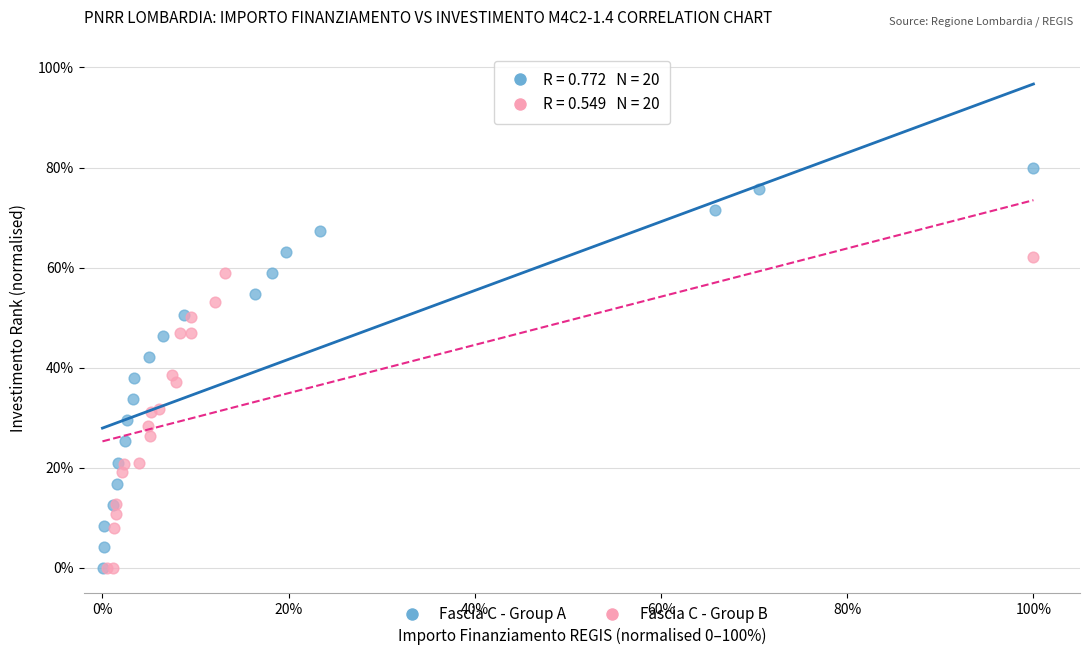

Which series has the largest Y range (max minus min)?

Fascia C - Group A